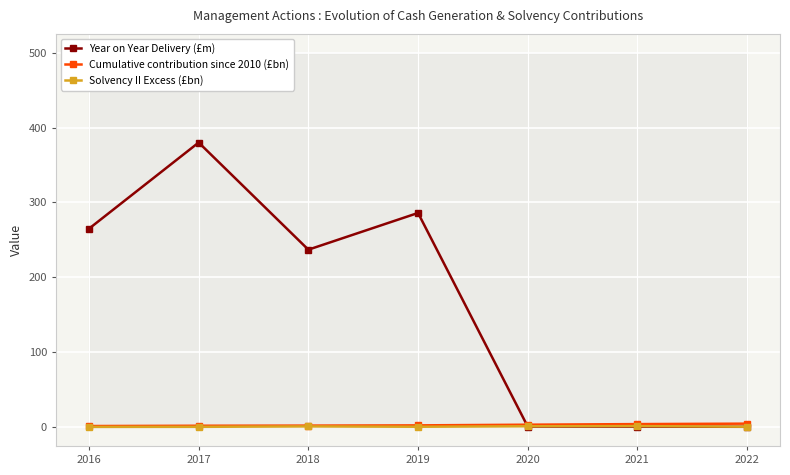

Which has a higher value, 2022 or 2016?

2016